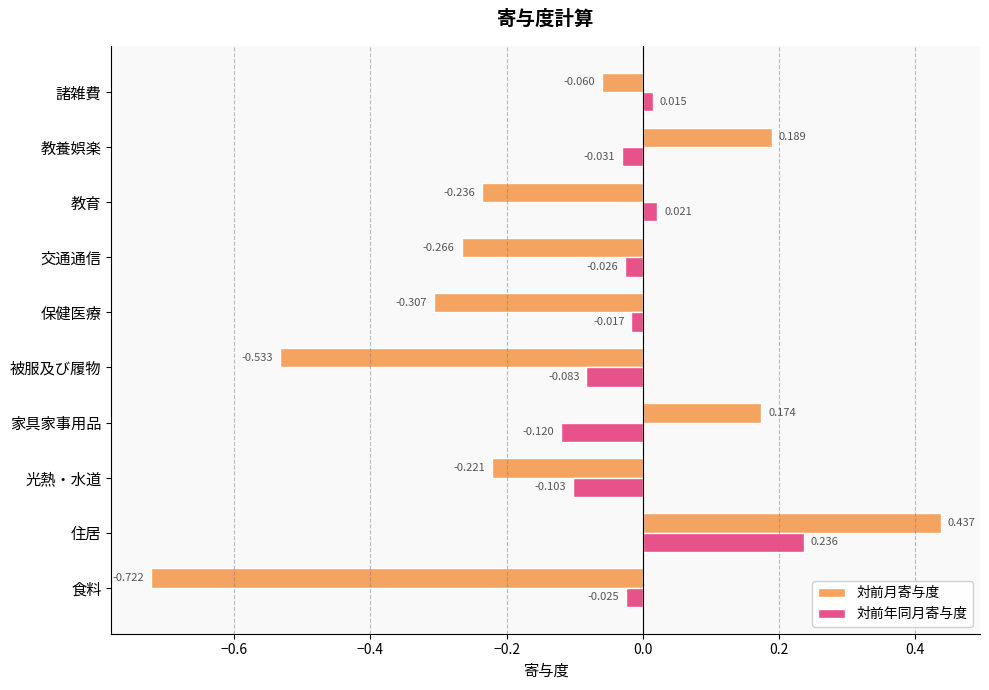

How many values in 対前月寄与度 are below zero?

7